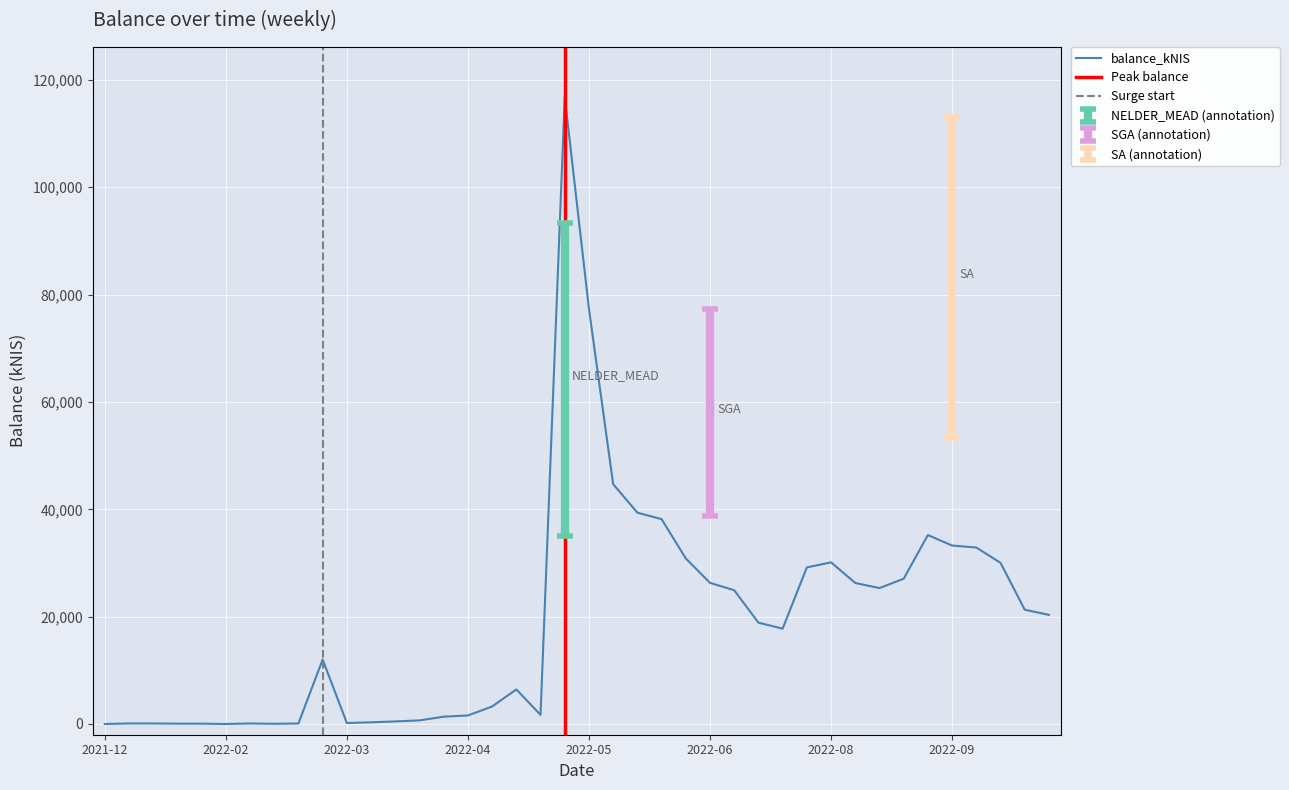

What is the maximum value for balance_kNIS?

116798.8